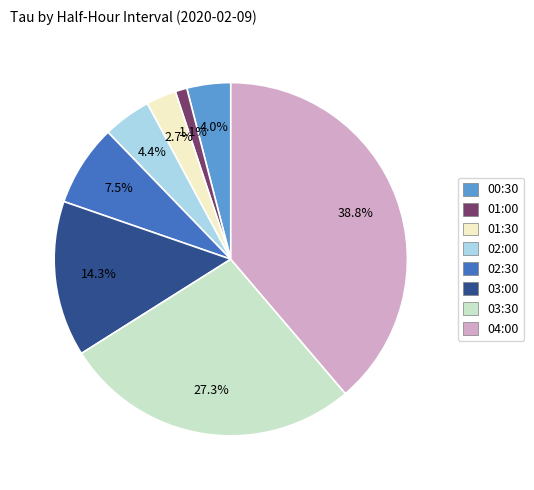

How many segments does this pie chart have?

8